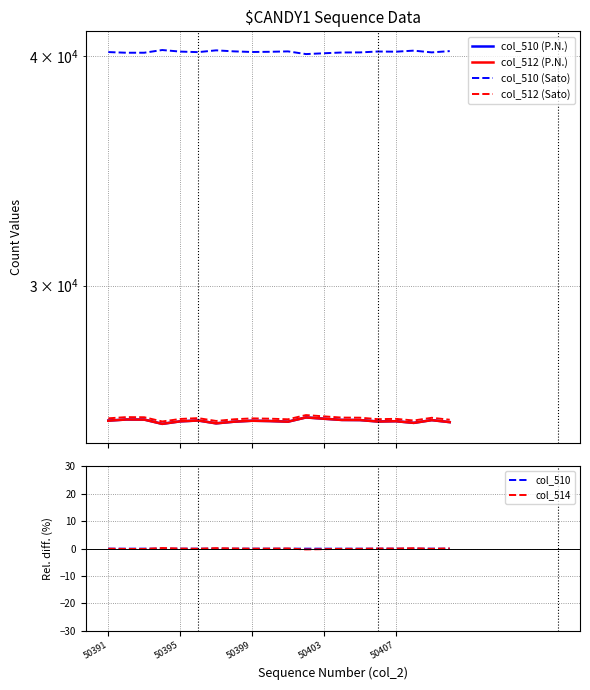

The value of col_514 at 18 is -0.1. True or false?

True